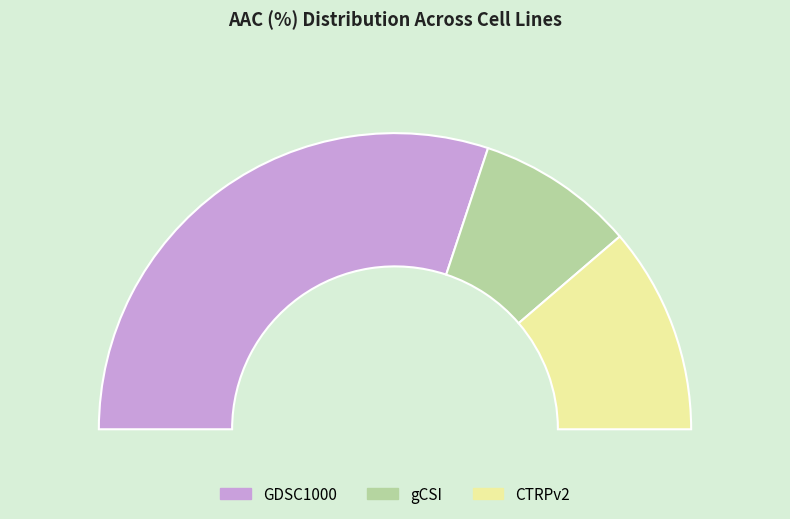

The GDSC1000 slice represents 50% of the pie. True or false?

False